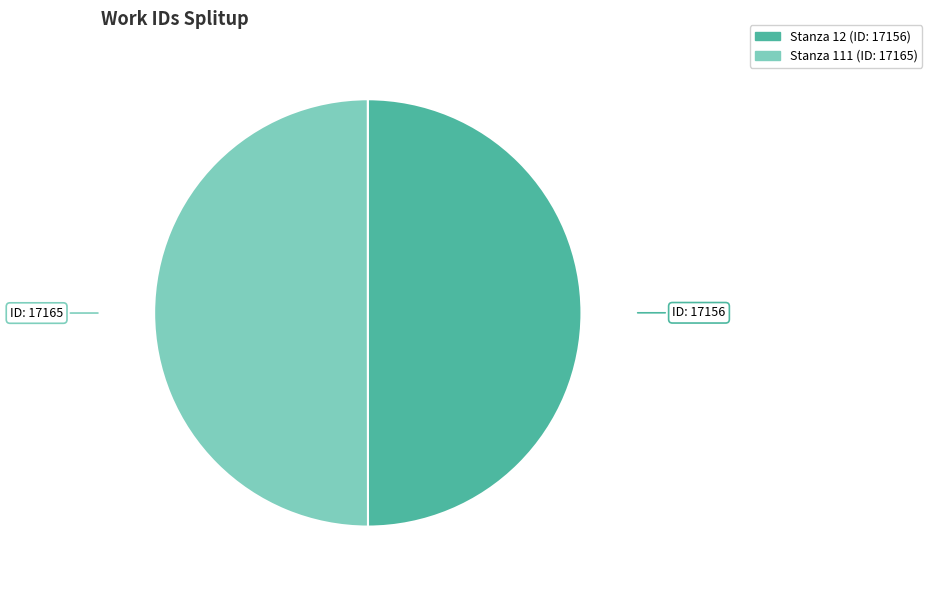

What is the ratio of the value at Stanza 111 to the value at Stanza 12?

1.0